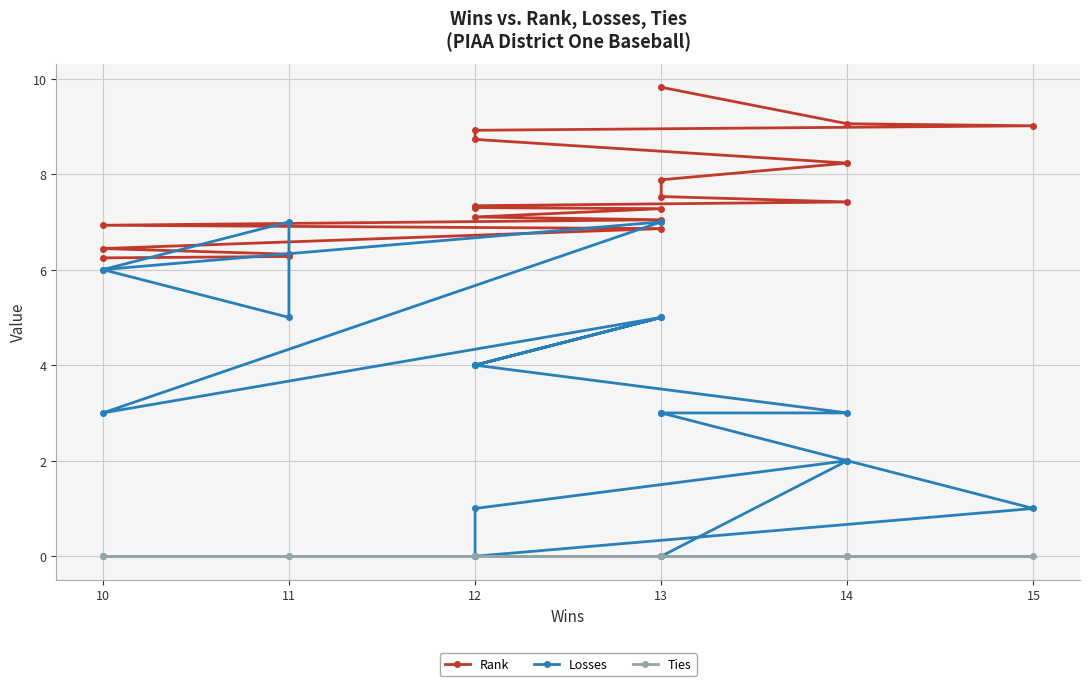

How many data points in Rank are above 7?

14